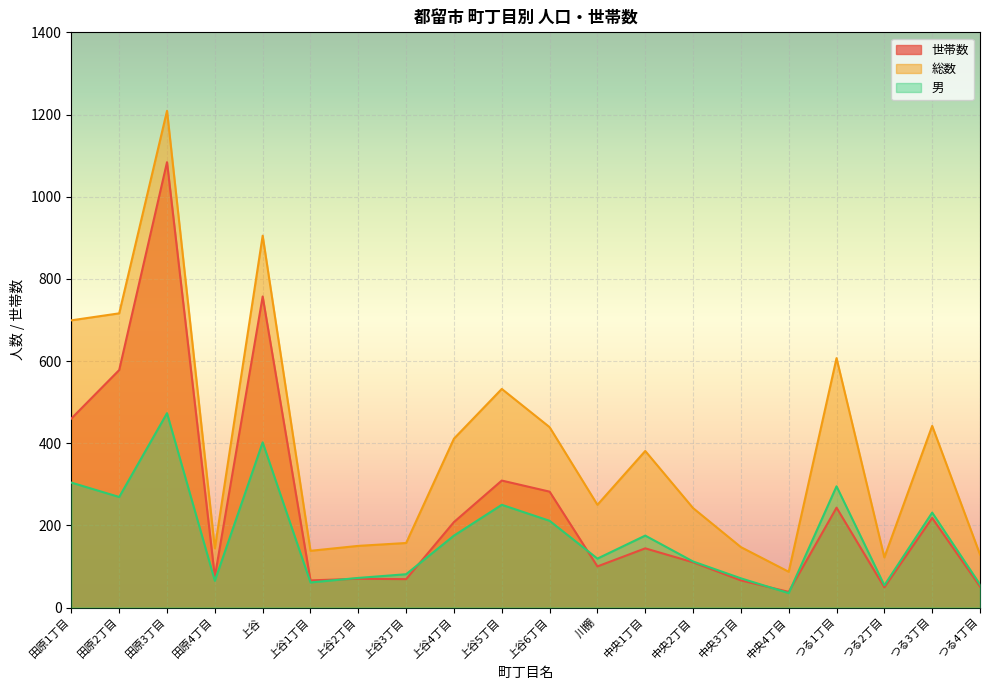

How many intersections are there between 男 and 世帯数?

5